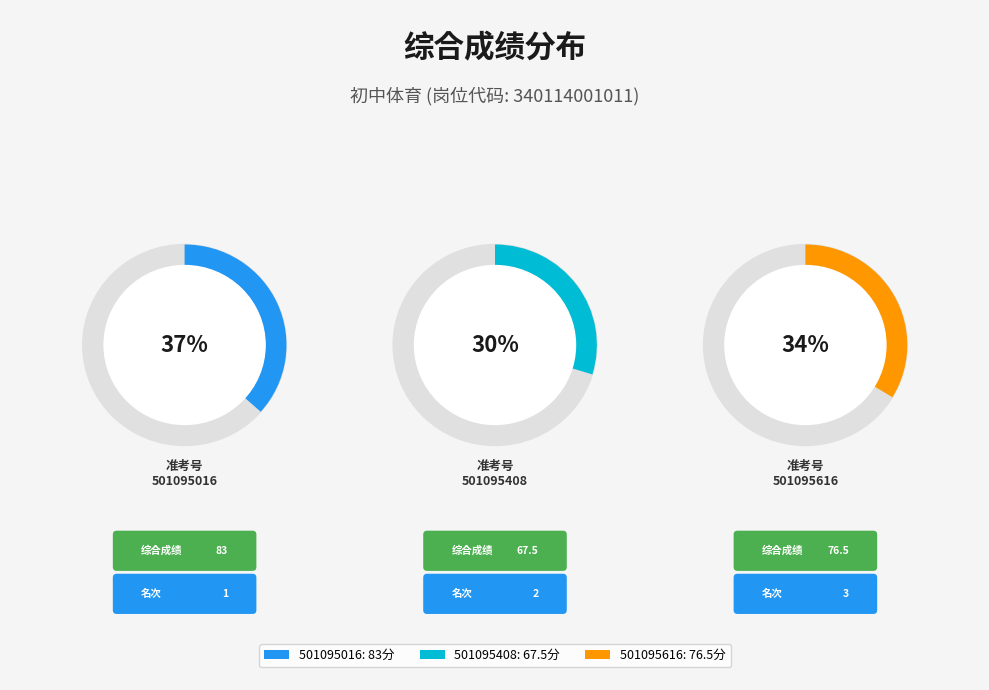

How many slices are in this pie chart?

3